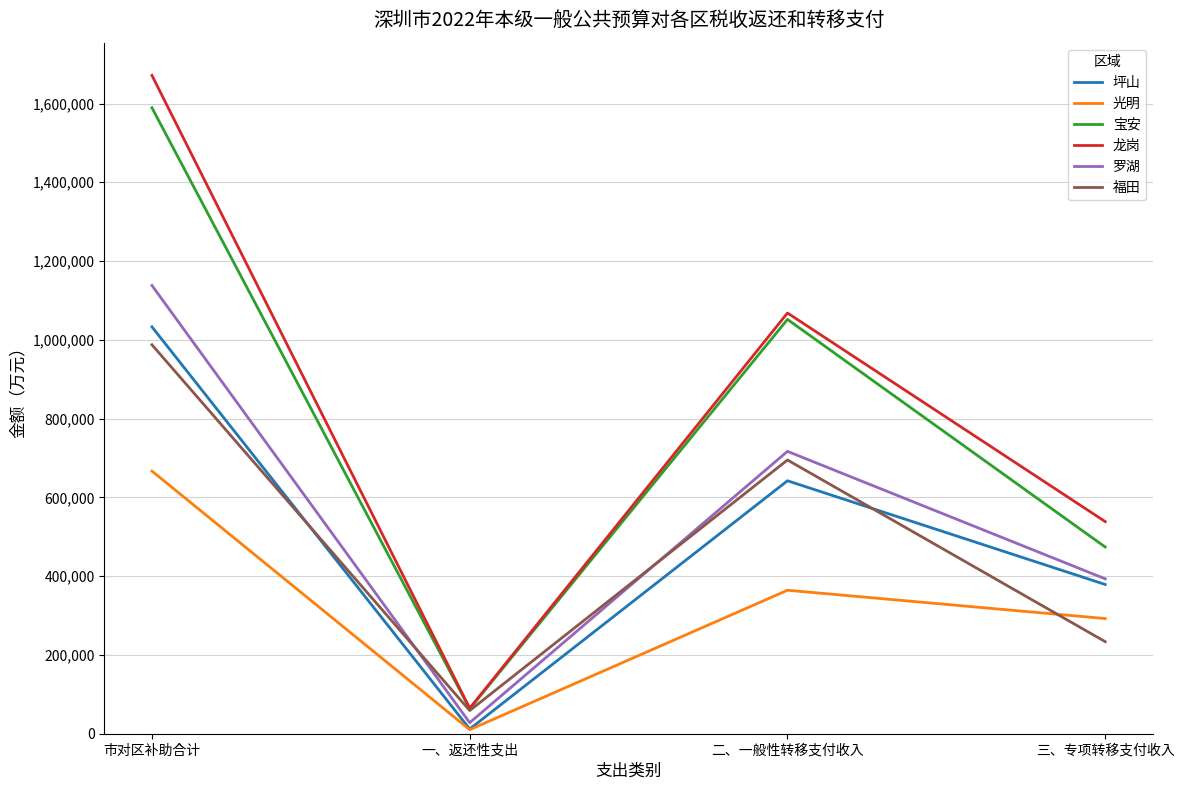

Reading left to right, what are all the values shown in this chart?

坪山: 市对区补助合计=1033054	一、返还性支出=11948	二、一般性转移支付收入=642221	三、专项转移支付收入=378885
光明: 市对区补助合计=666908	一、返还性支出=10254	二、一般性转移支付收入=364278	三、专项转移支付收入=292376
宝安: 市对区补助合计=1589170	一、返还性支出=63281	二、一般性转移支付收入=1051918	三、专项转移支付收入=473971
龙岗: 市对区补助合计=1671436	一、返还性支出=64743	二、一般性转移支付收入=1068173	三、专项转移支付收入=538520
罗湖: 市对区补助合计=1138126	一、返还性支出=28005	二、一般性转移支付收入=716902	三、专项转移支付收入=393219
福田: 市对区补助合计=987493	一、返还性支出=58782	二、一般性转移支付收入=694998	三、专项转移支付收入=233713